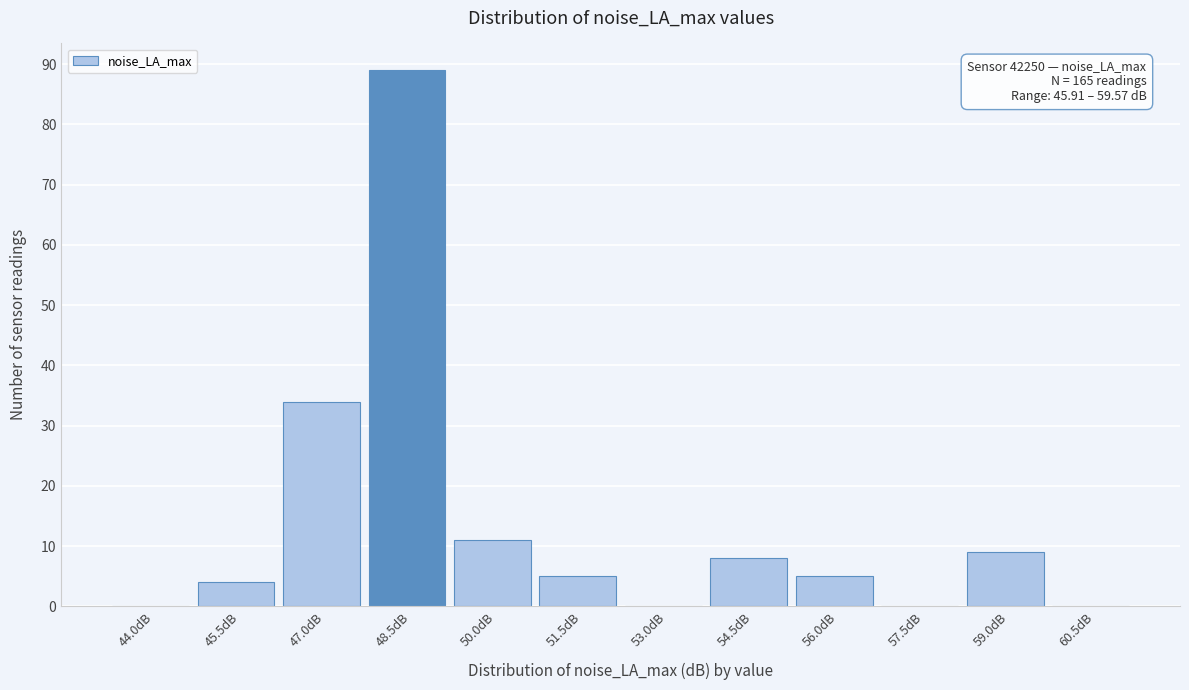

Reading left to right, transcribe all the data shown in this chart.

44.0dB=0	45.5dB=4	47.0dB=34	48.5dB=89	50.0dB=11	51.5dB=5	53.0dB=0	54.5dB=8	56.0dB=5	57.5dB=0	59.0dB=9	60.5dB=0